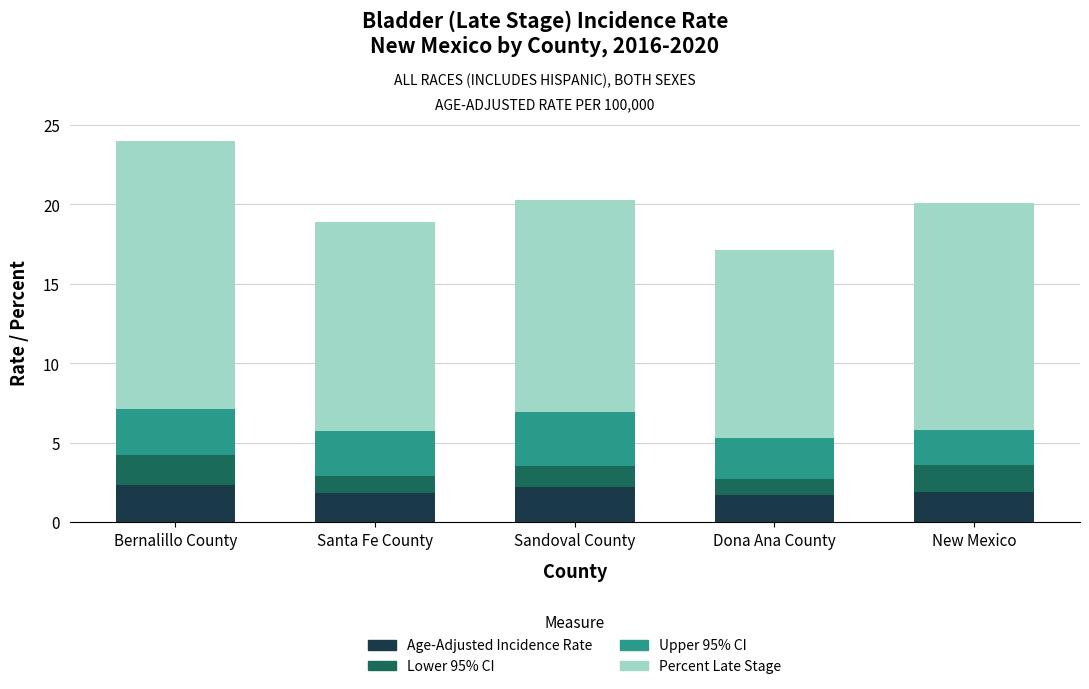

Count the number of data series in this chart.

4